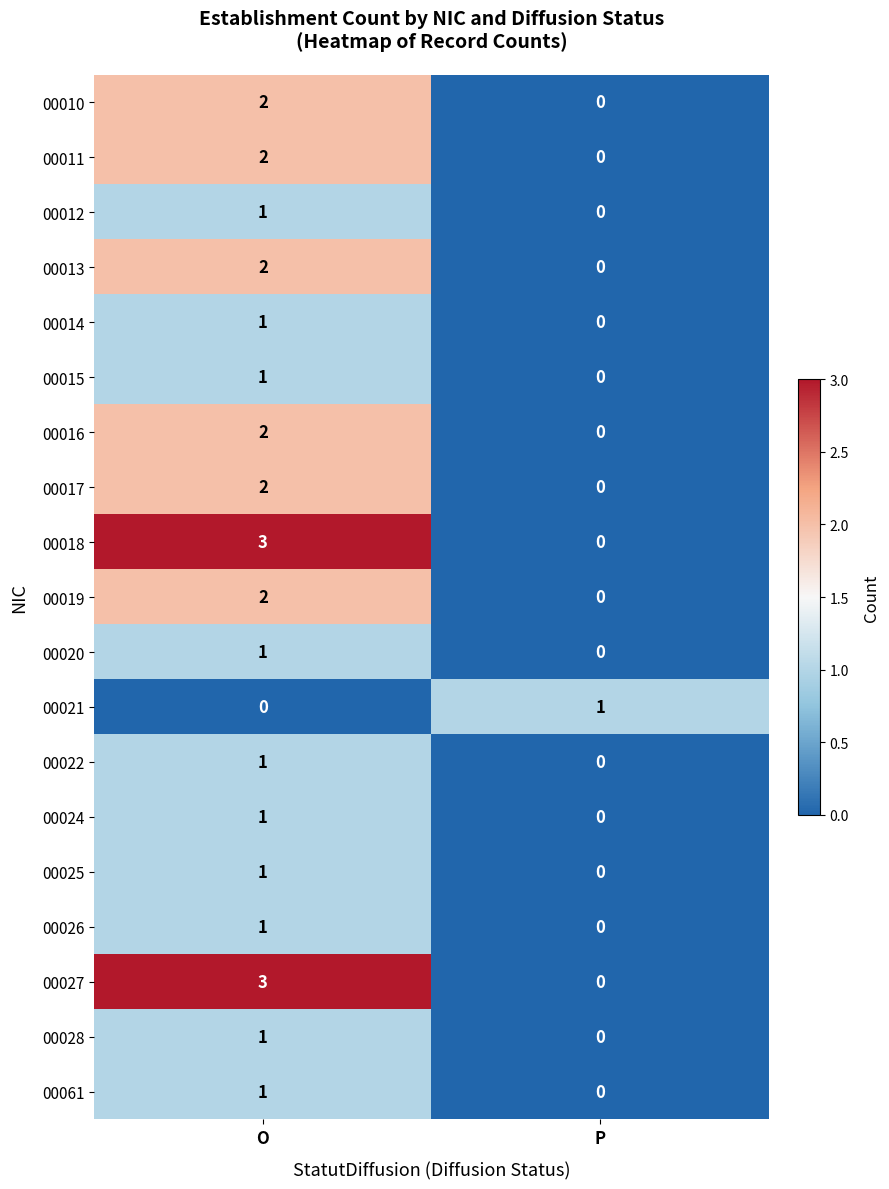

At which label is 00024 closest to 0?

P